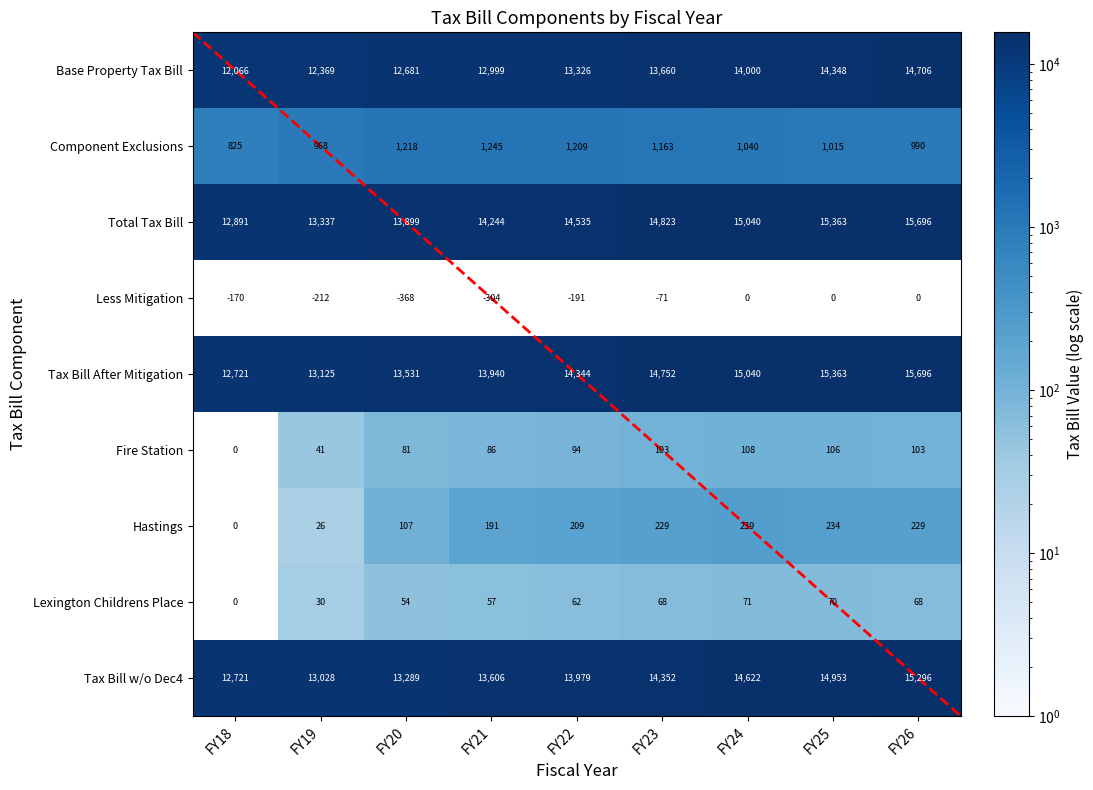

What is the approximate value of Component Exclusions at FY18?

825